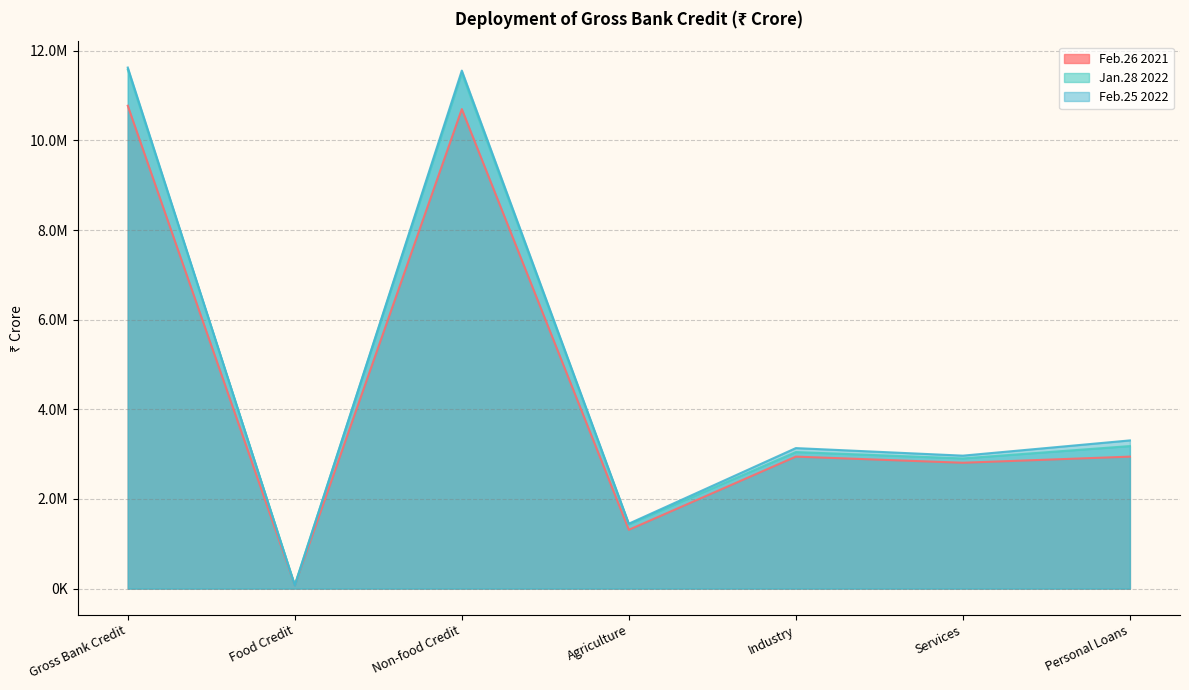

How many lines are shown in the chart?

3